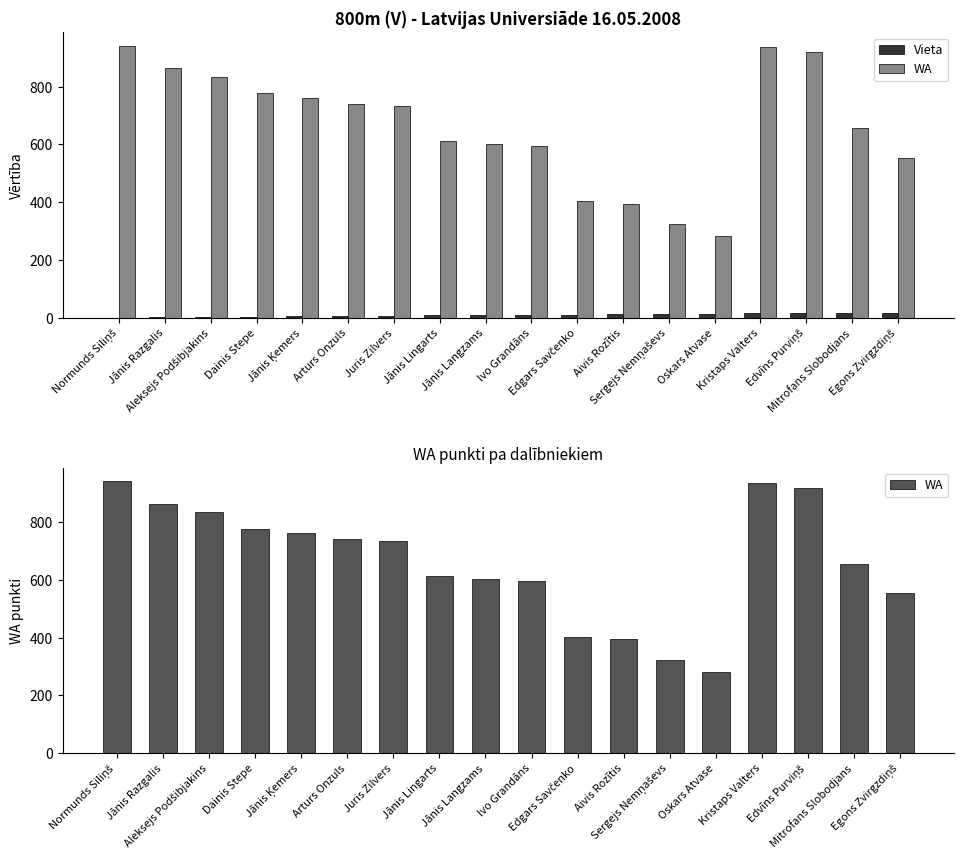

Are the bars horizontal?

No